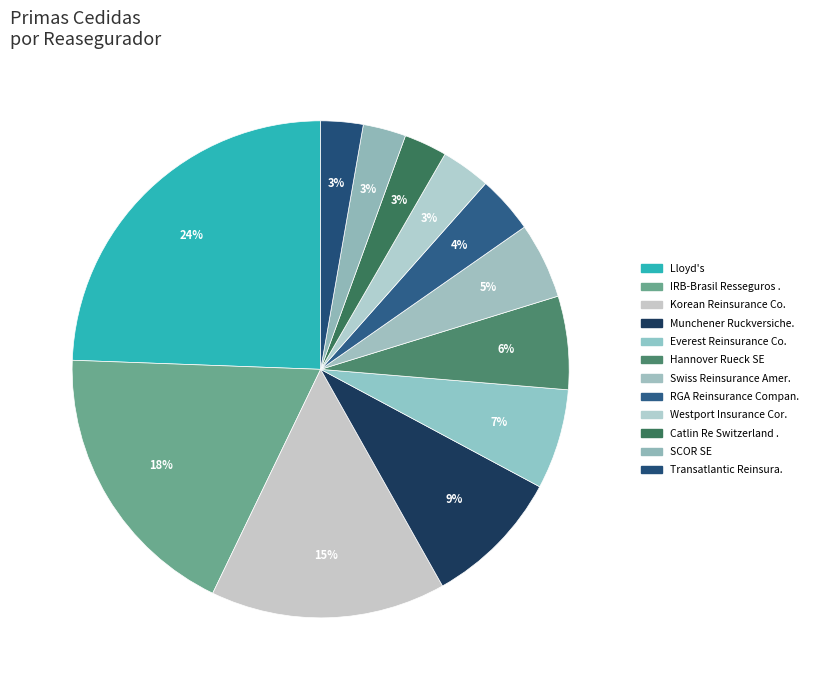

Count the number of slices in the pie.

12